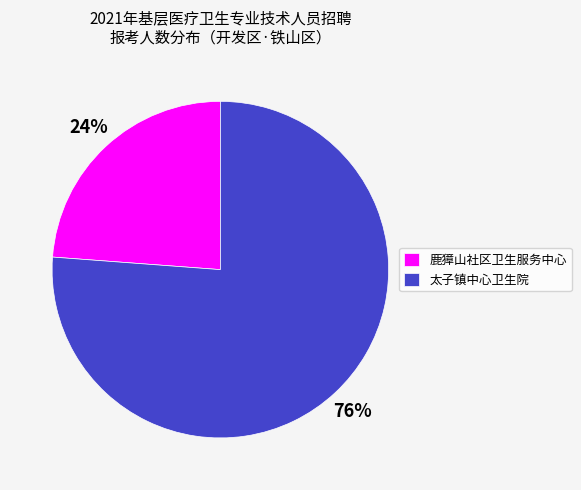

Which slice represents more than half of the pie?

太子镇中心卫生院